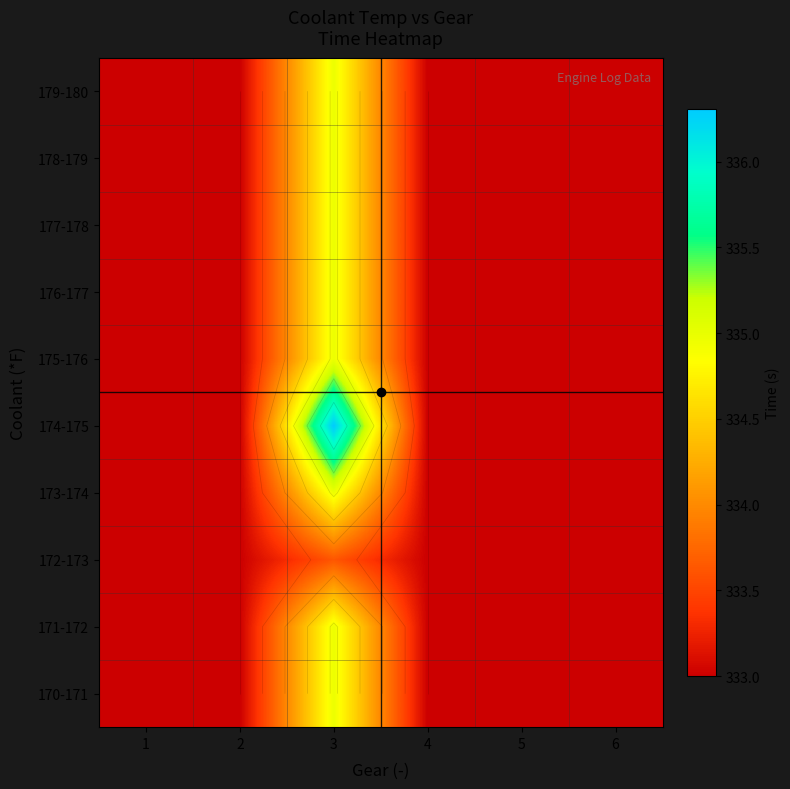

At 1, list the series in order from smallest to largest.

170-171, 171-172, 172-173, 173-174, 174-175, 175-176, 176-177, 177-178, 178-179, 179-180